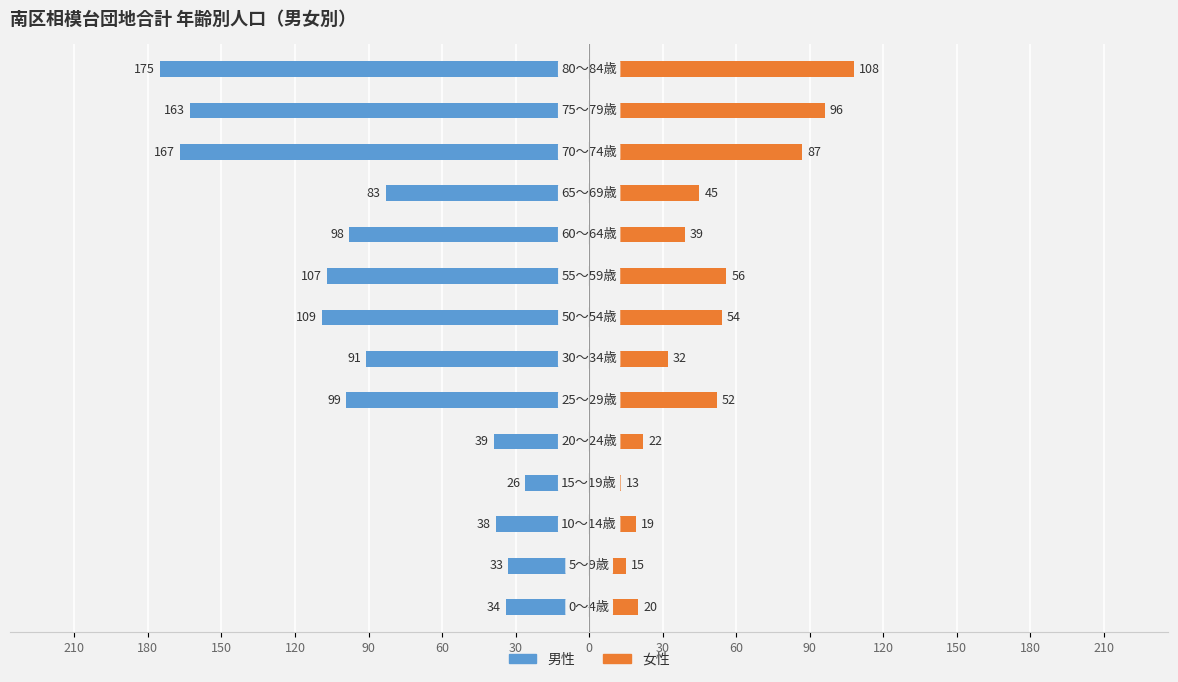

How many values in the 男性 series are below -91?

7